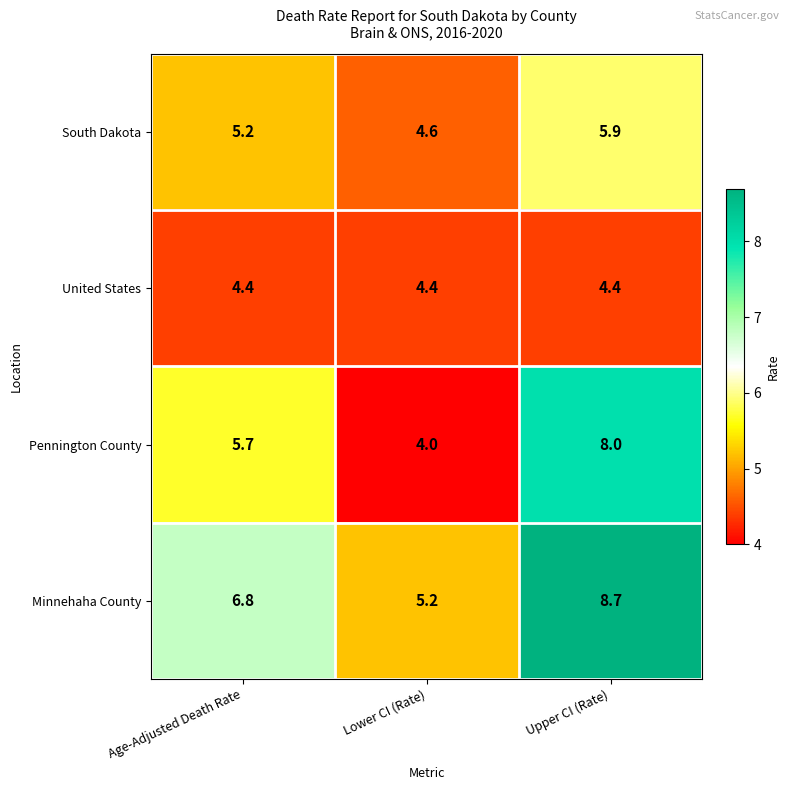

Rank the series at Age-Adjusted Death Rate from highest to lowest value.

Minnehaha County, Pennington County, South Dakota, United States